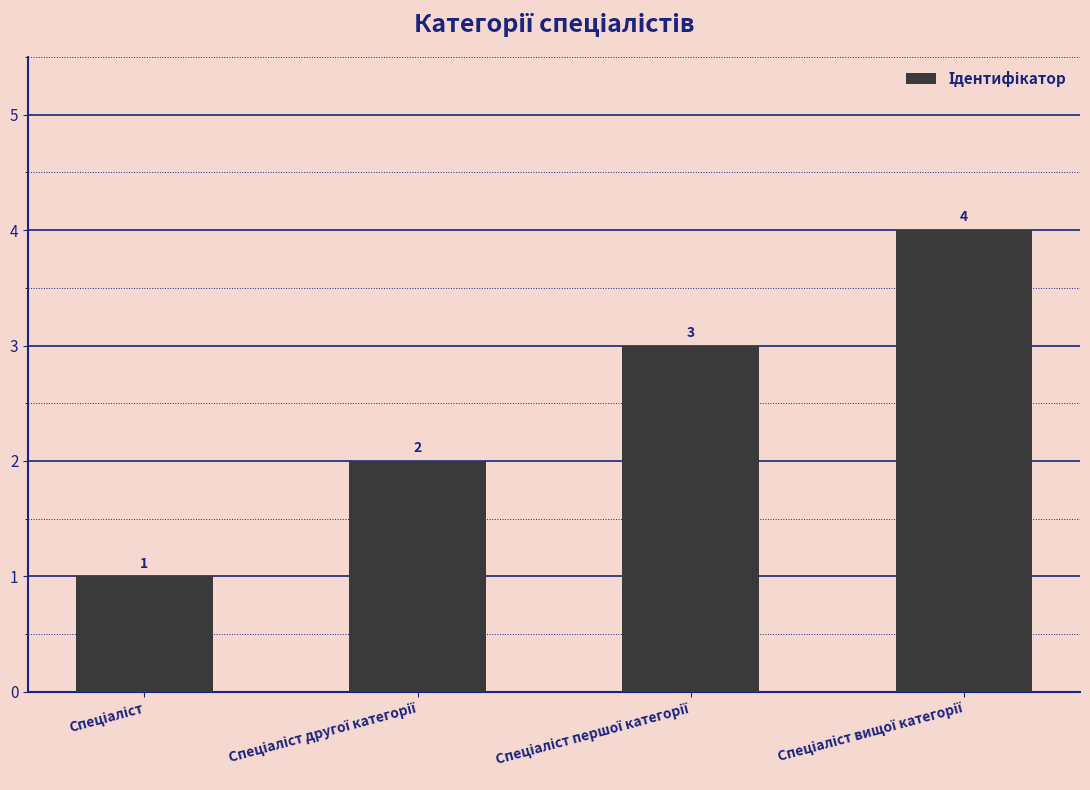

How many values are between 2 and 4?

3